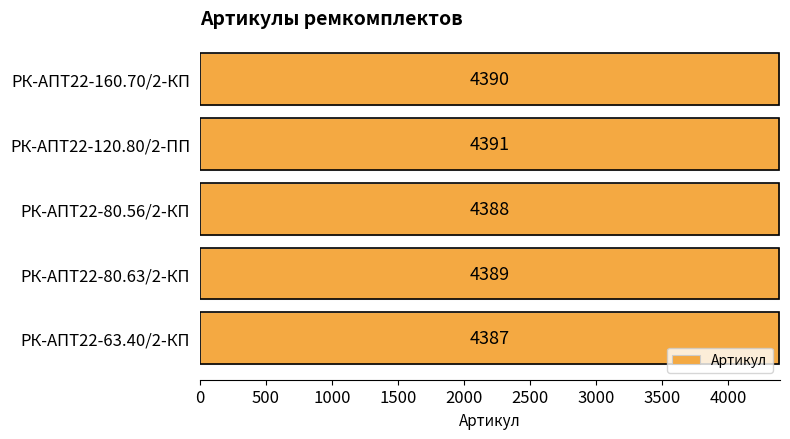

What position from the top is РК-АПТ22-160.70/2-КП?

1